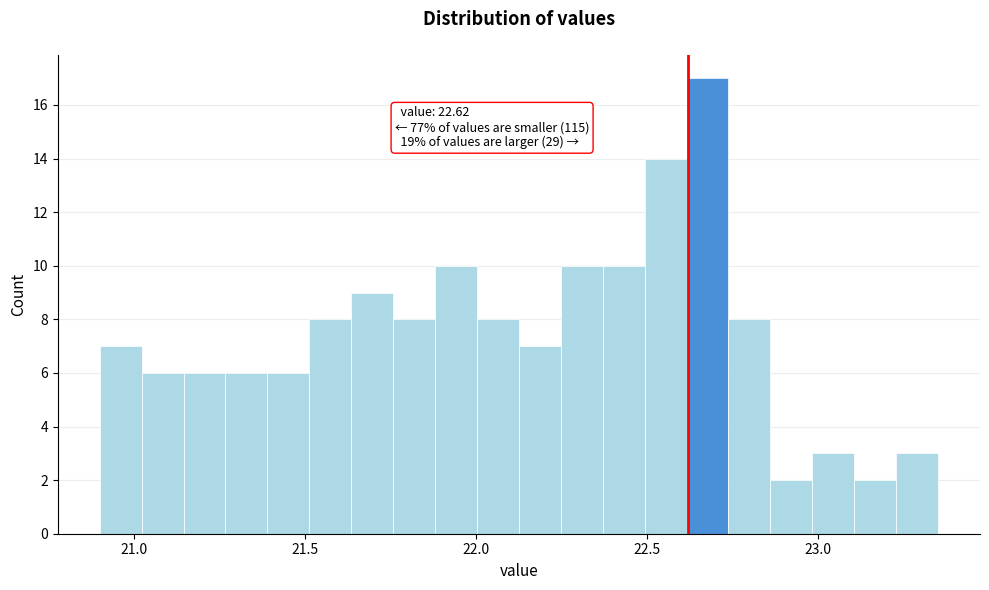

Around what value on the x-axis is the tallest bar? Give the approximate position of its centre, as read against the axis.

22.70